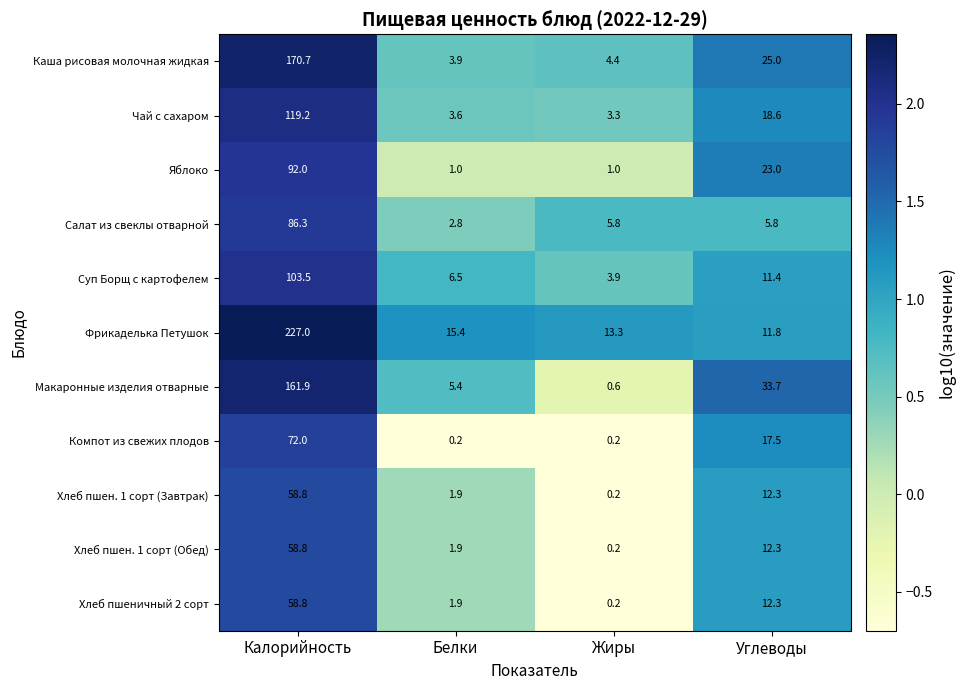

Which category has the highest value in the Компот из свежих плодов series?

Калорийность